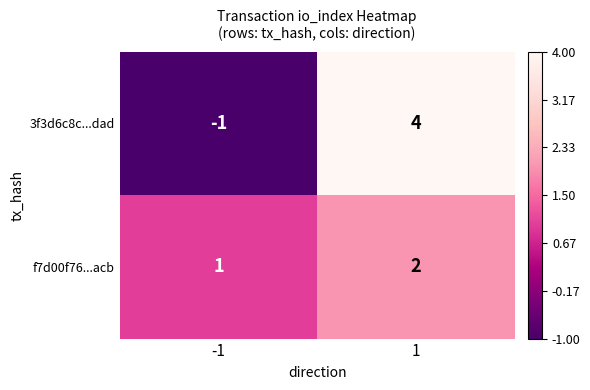

Which series has the largest range (max minus min)?

3f3d6c8c...dad